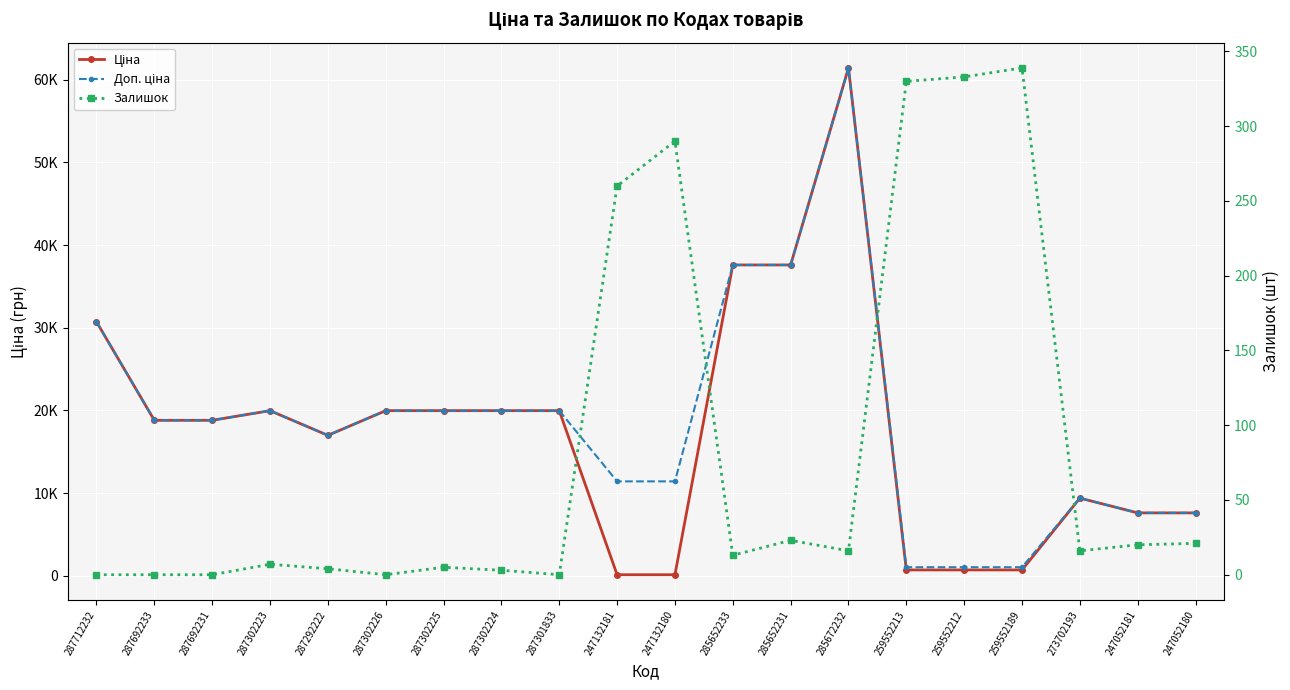

True or false: Доп. ціна and Ціна intersect in this chart.

False